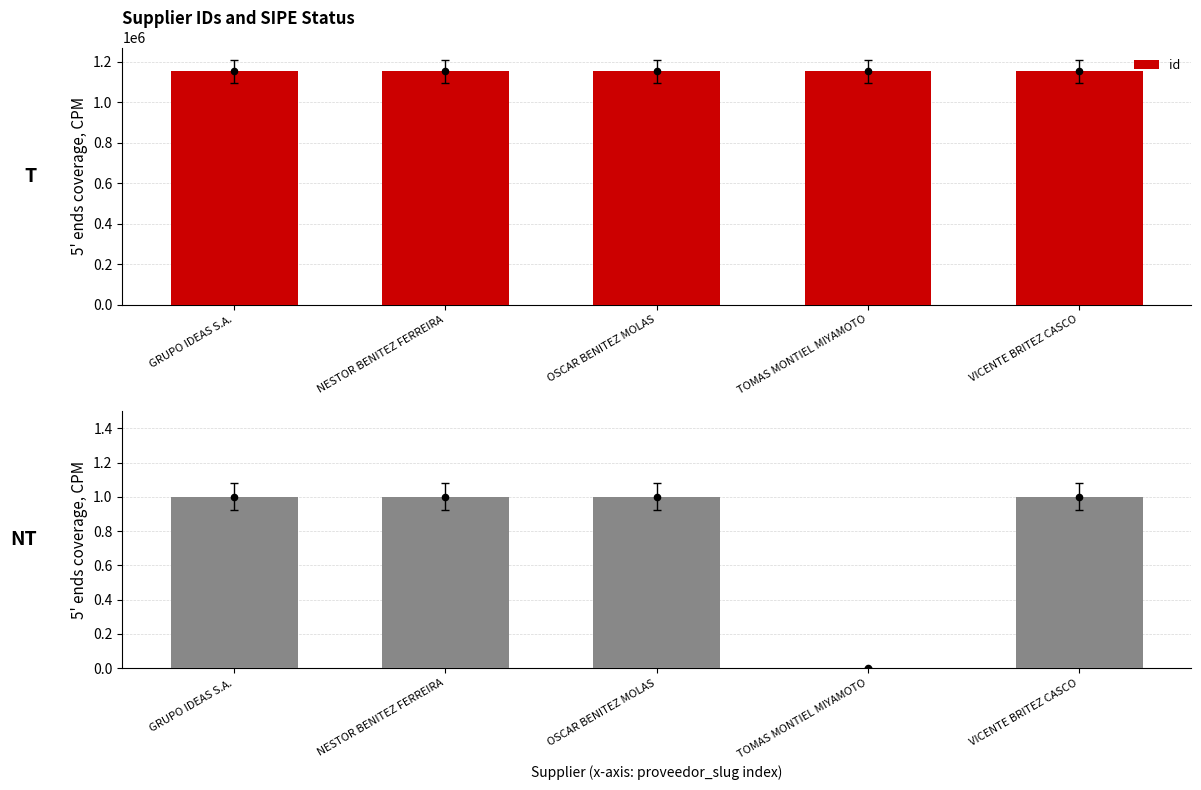

Which has a higher value, GRUPO IDEAS S.A. or NESTOR BENITEZ FERREIRA?

NESTOR BENITEZ FERREIRA